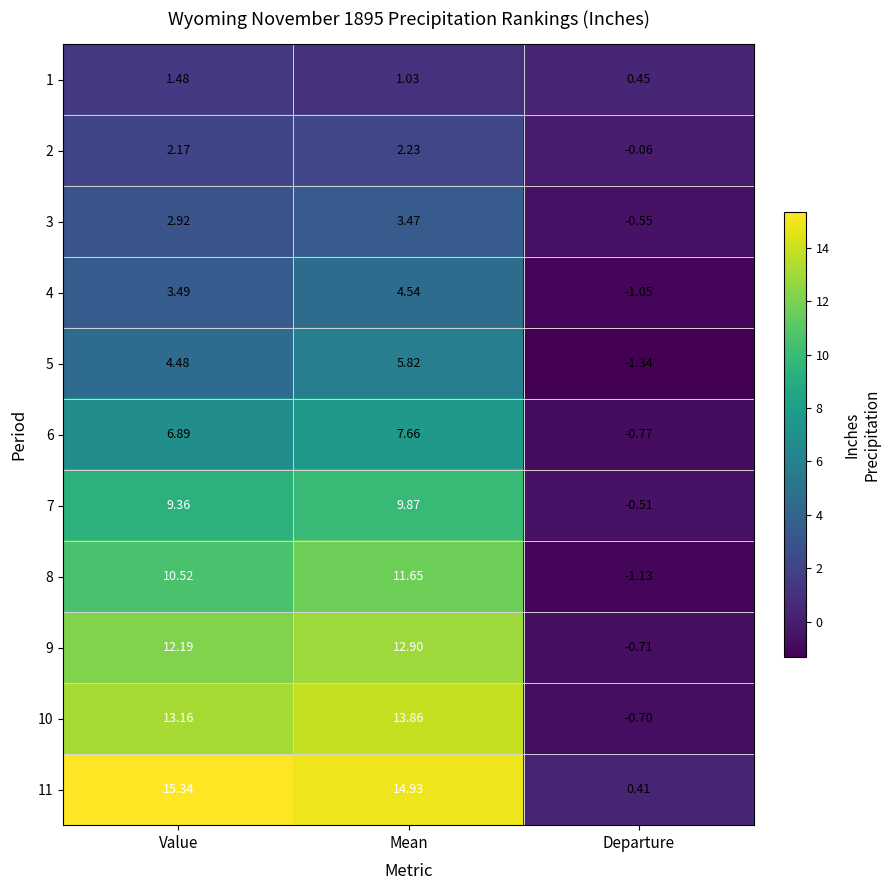

List the labels in order of 9 value, smallest first.

Departure, Value, Mean